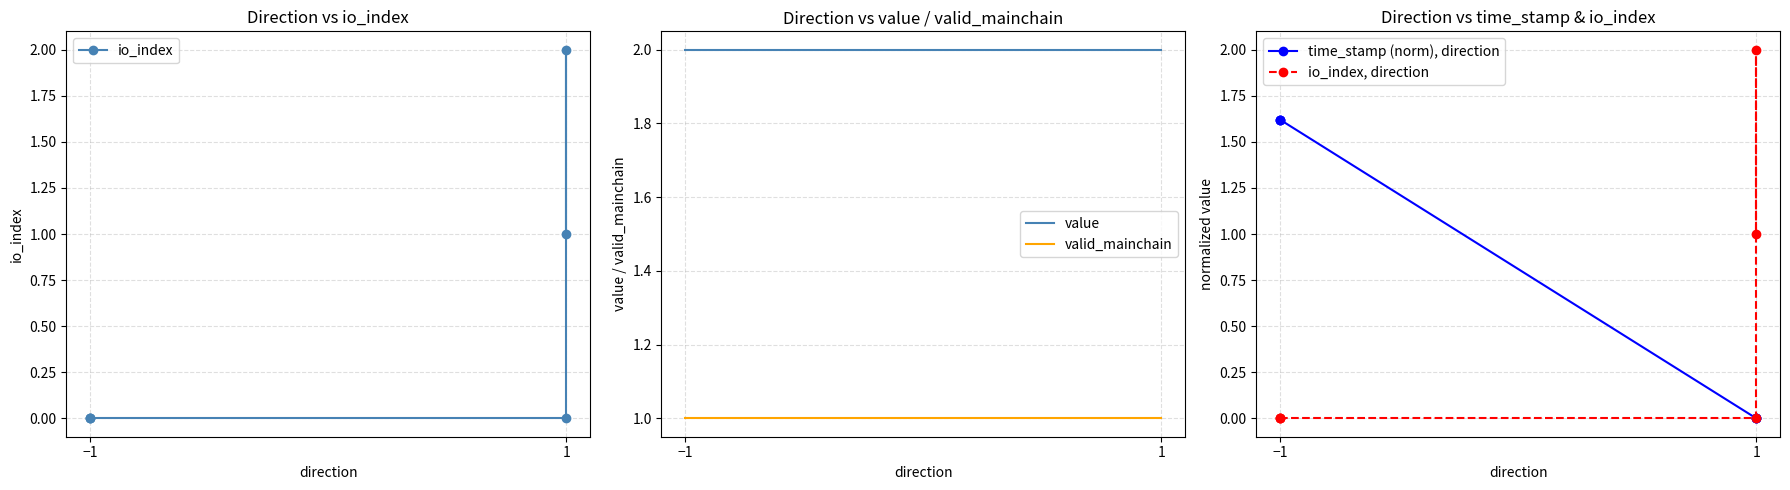

Reading left to right, extract all data points from this chart.

io_index: 0.0	0.0	0.0	0.0	2.0	1.0
value: 2.0	2.0	2.0	2.0	2.0	2.0
valid_mainchain: 1.0	1.0	1.0	1.0	1.0	1.0
time_stamp (norm), direction: 1.6	1.6	1.6	0.0	0.0	0.0
io_index, direction: 0.0	0.0	0.0	0.0	2.0	1.0